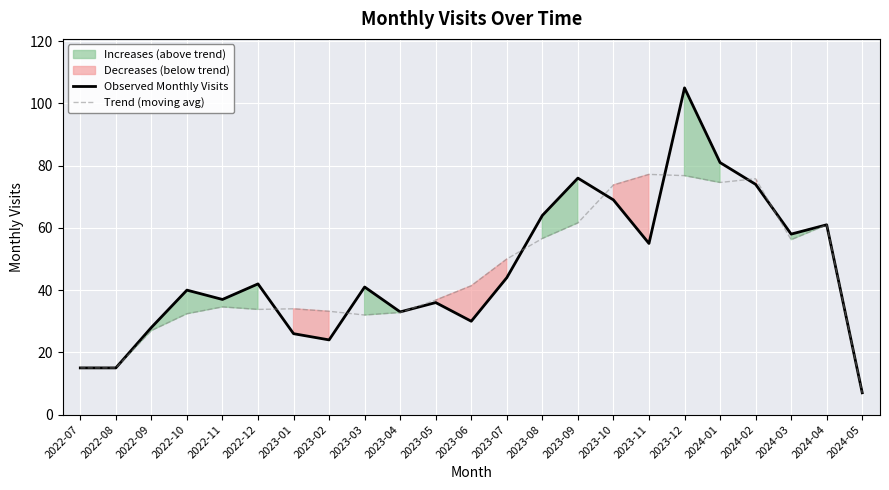

Which series has the widest spread of values?

Observed Monthly Visits